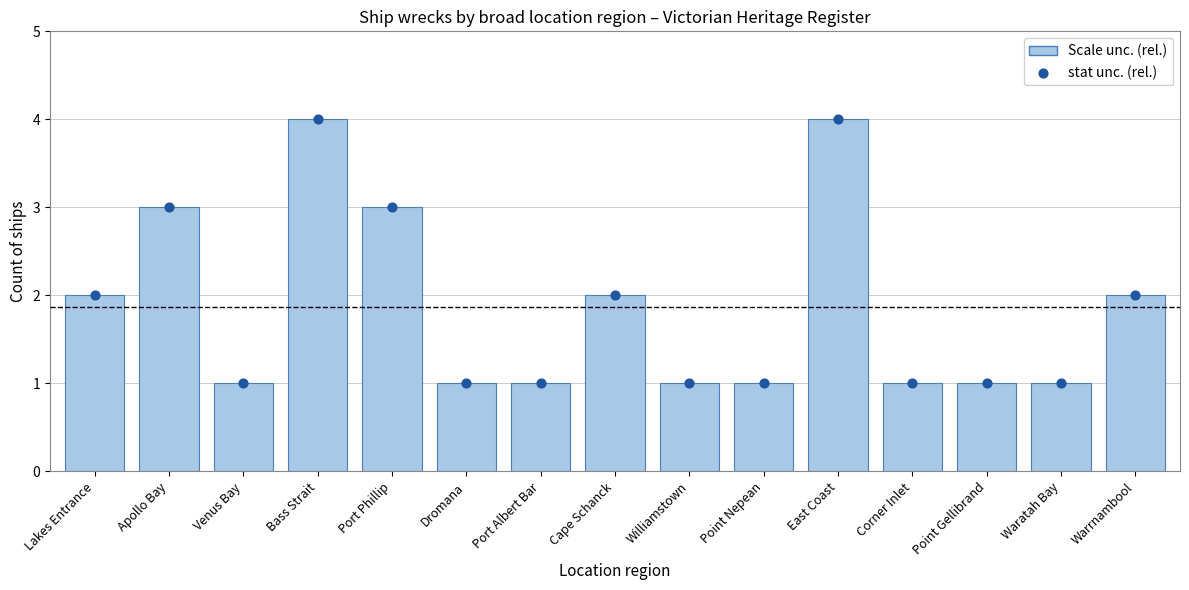

What is the total value across all series at East Coast?

8